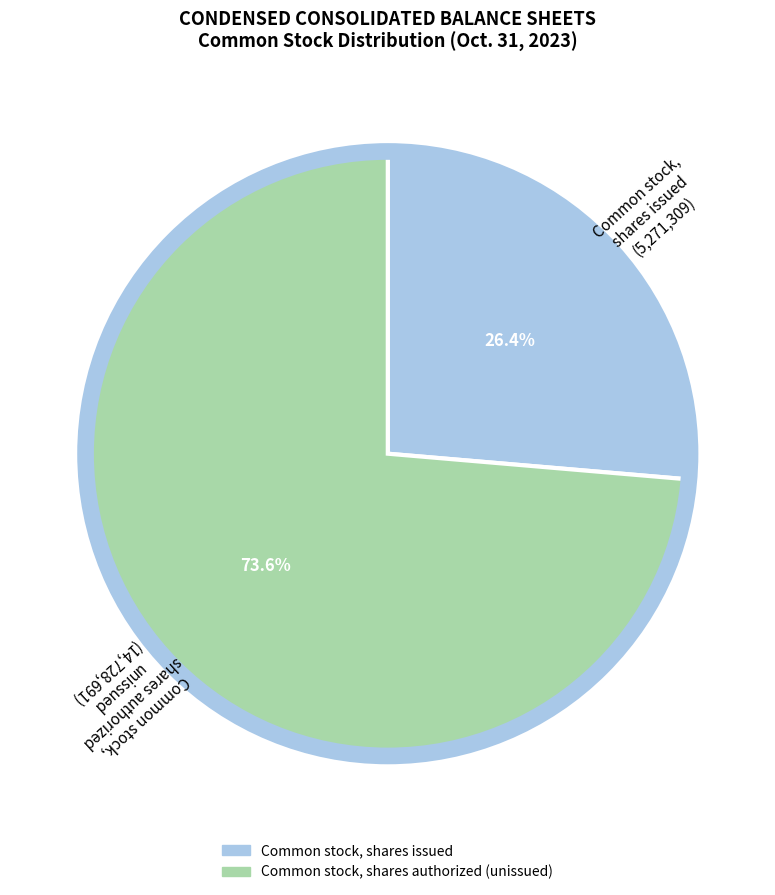

How many segments does this pie chart have?

2